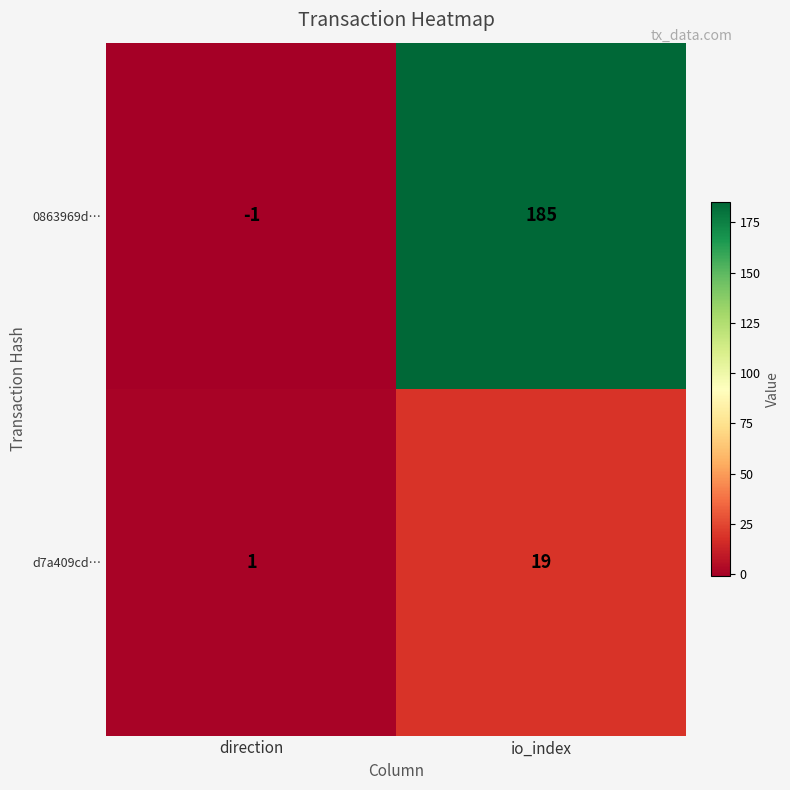

At io_index, list the series in order from largest to smallest.

0863969d…, d7a409cd…